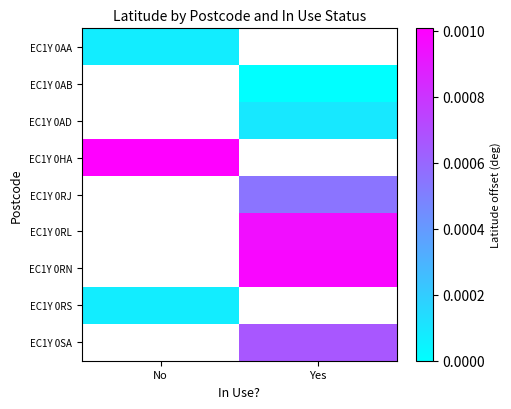

At how many categories does at least one series exceed 0?

2